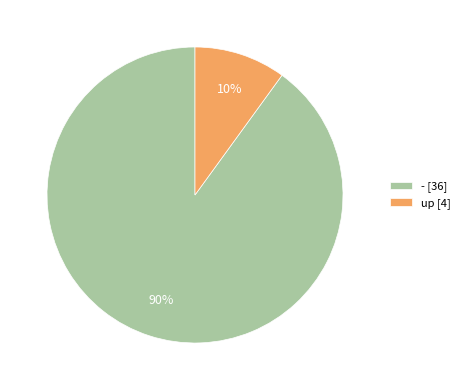

True or false: up [4] accounts for 23% of the total.

False